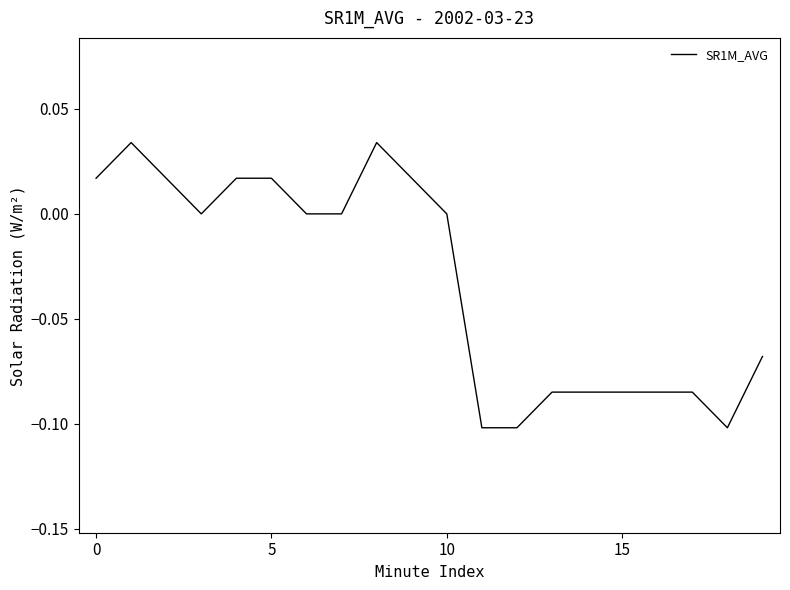

How many lines are shown in the chart?

1